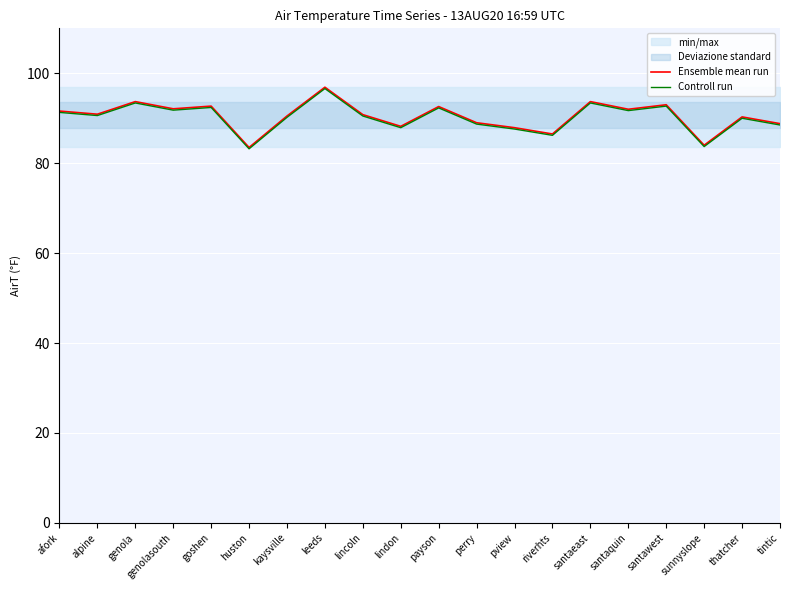

The Ensemble mean run series shows 153.2 at lindon. True or false?

False